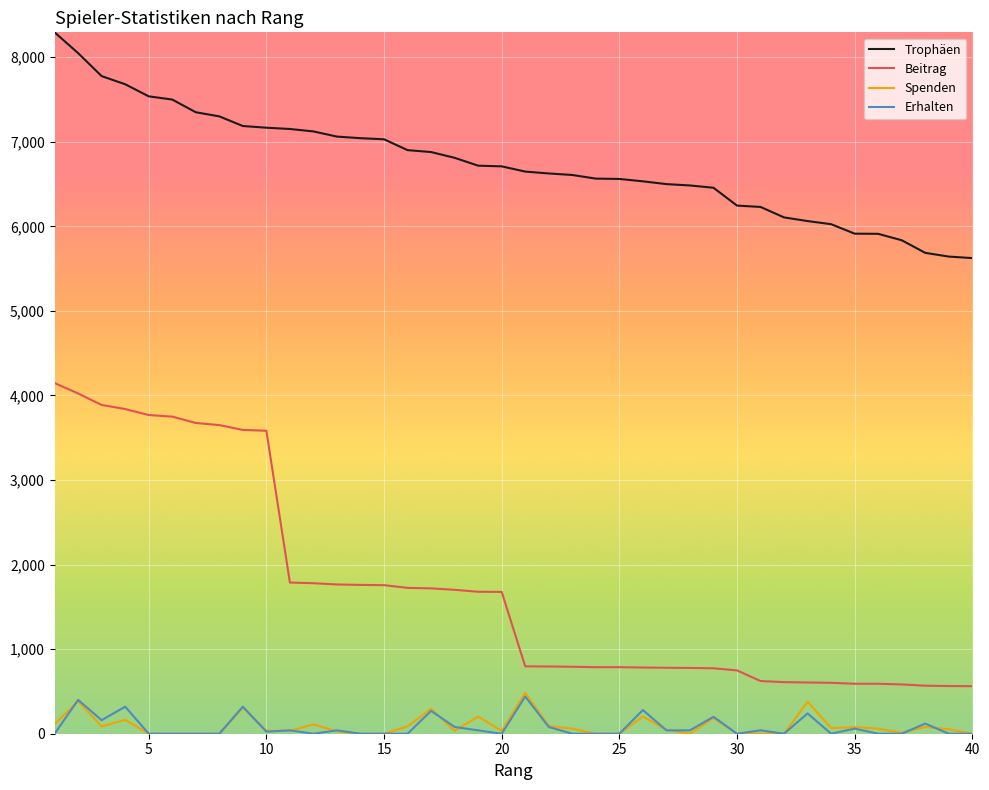

True or false: Erhalten and Trophäen cross at least once.

False